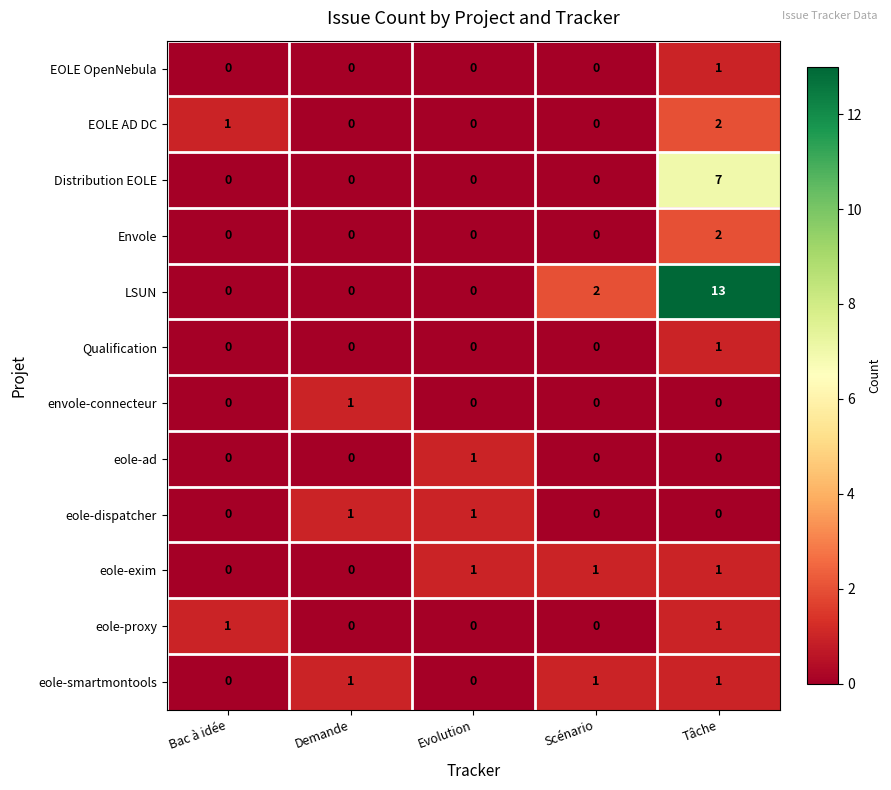

Which series has the largest range (max minus min)?

LSUN